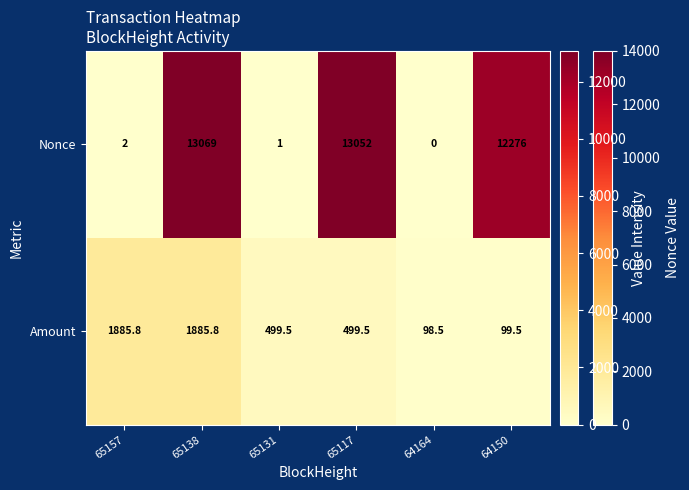

Is it true that Amount equals 499.5 at 65131?

True